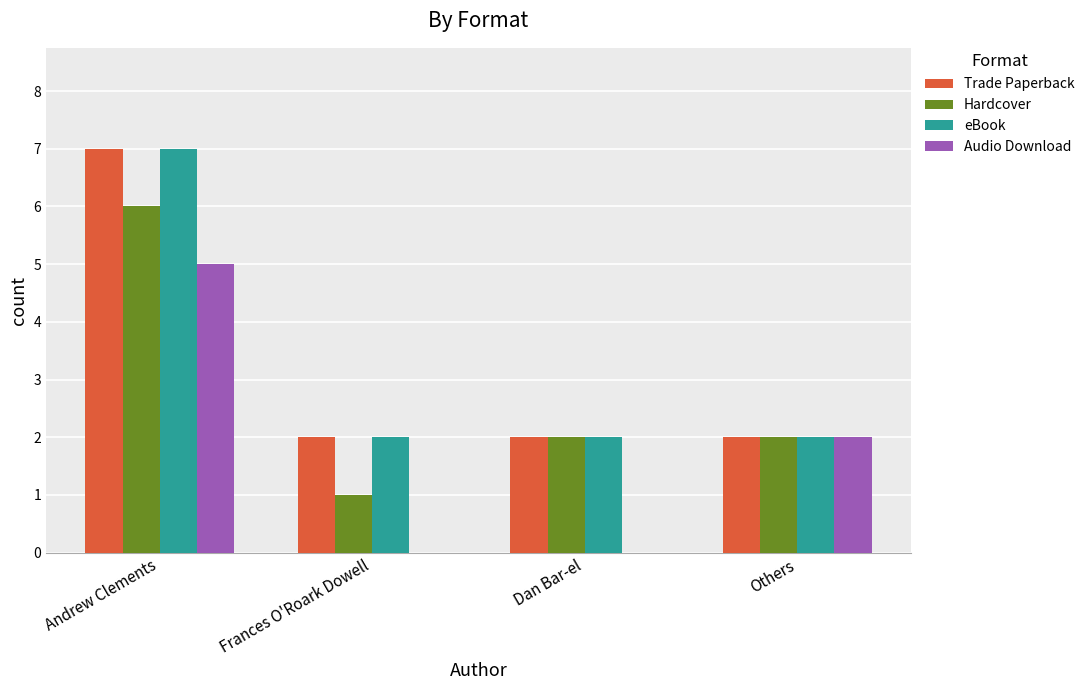

What is the greatest value displayed?

7